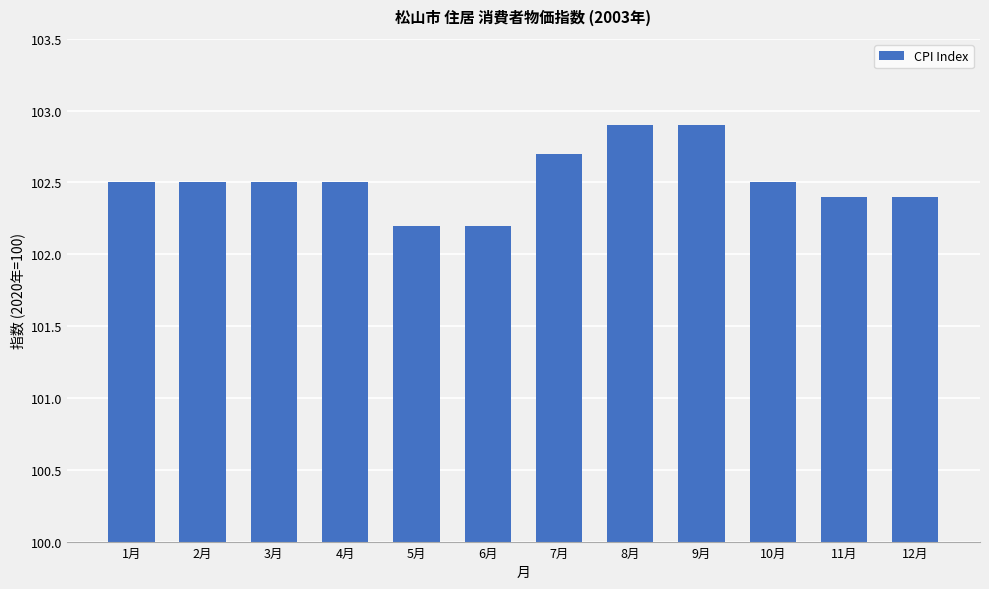

What is the sum of all values?

1230.2